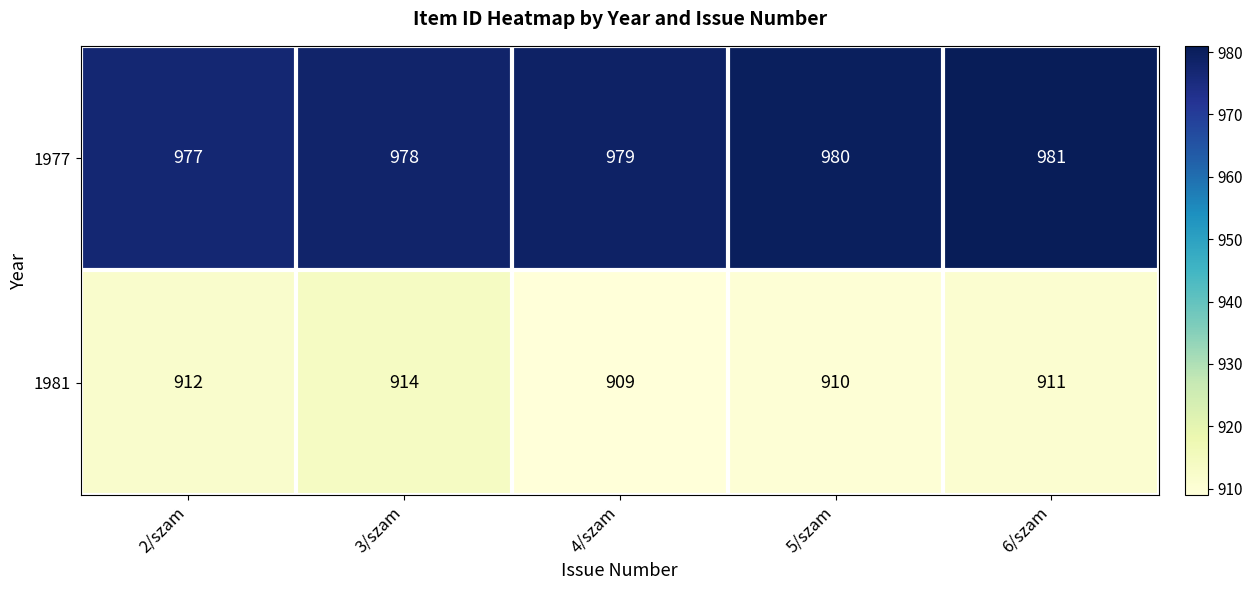

Rank the series by their average value, from highest to lowest.

1977, 1981